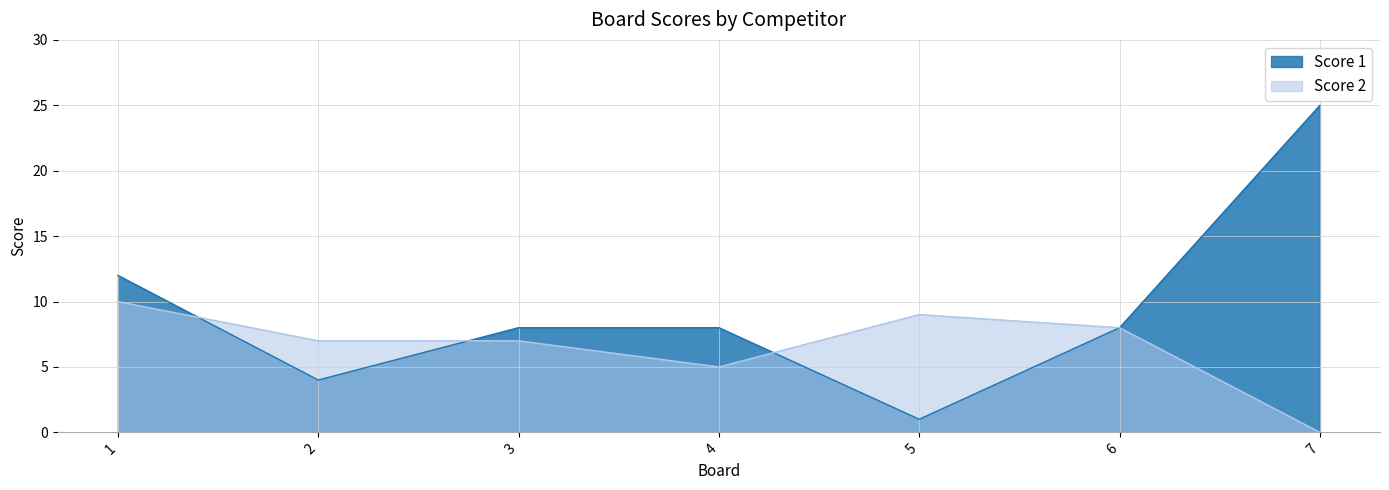

At which category does Score 2 reach its first local peak?

5